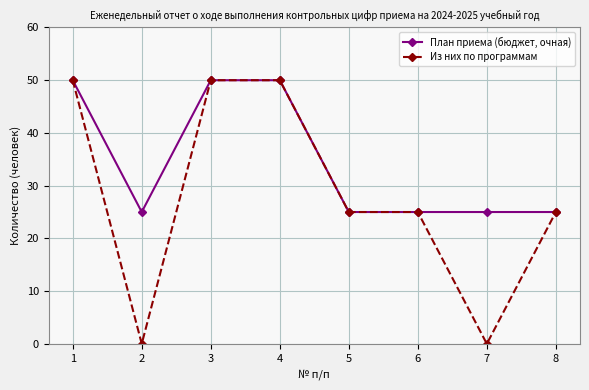

List the series in order of their overall mean, highest first.

План приема (бюджет, очная), Из них по программам